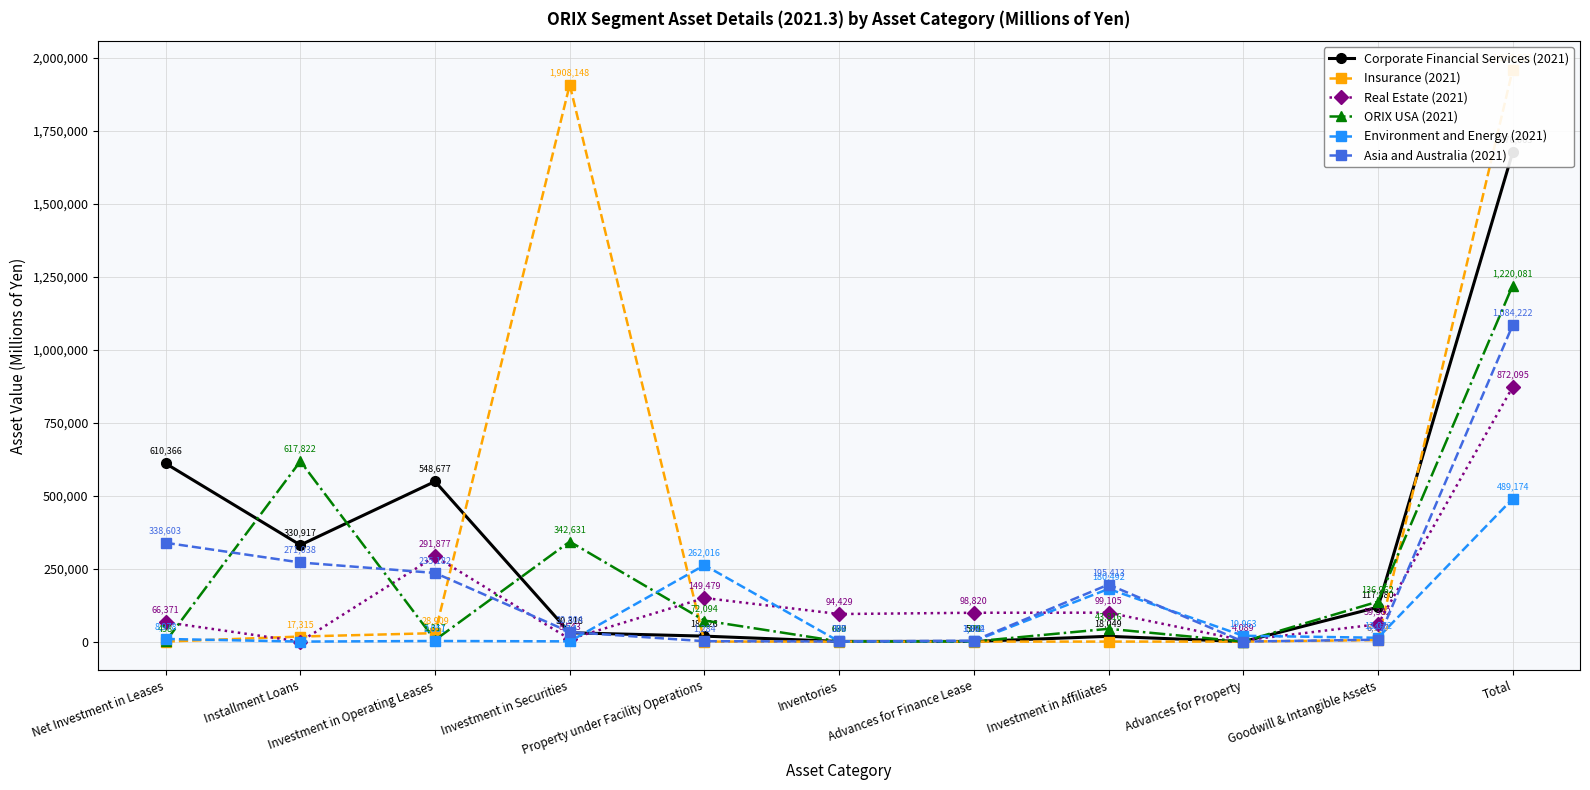

How many values in the Real Estate (2021) series are below 94429?

5